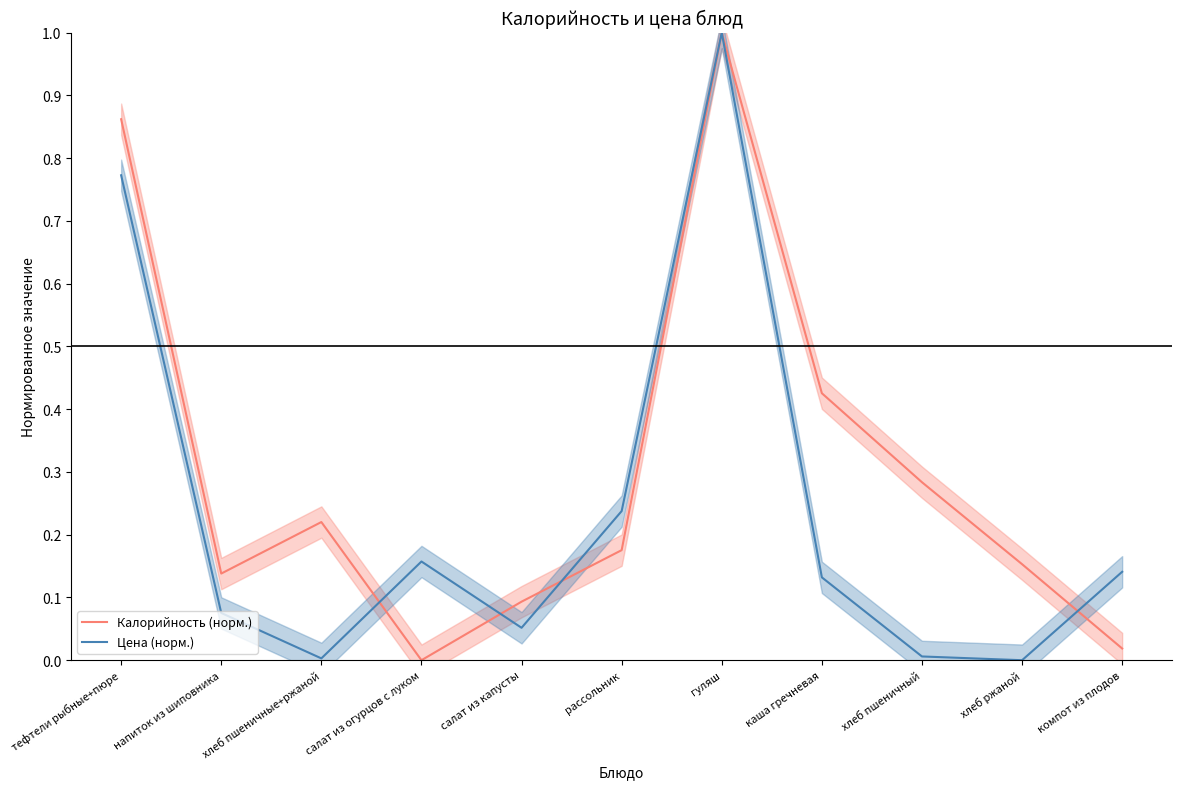

How many values in the Цена (норм.) series exceed 0?

10